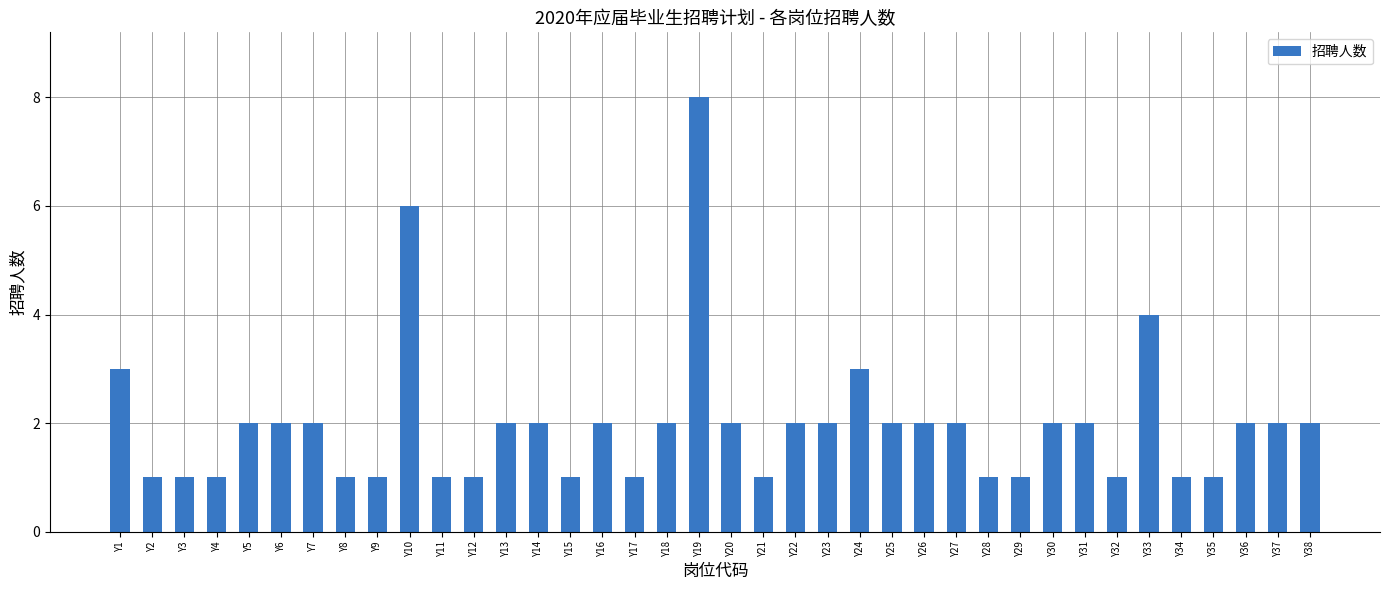

At which label is the value closest to 4?

Y33